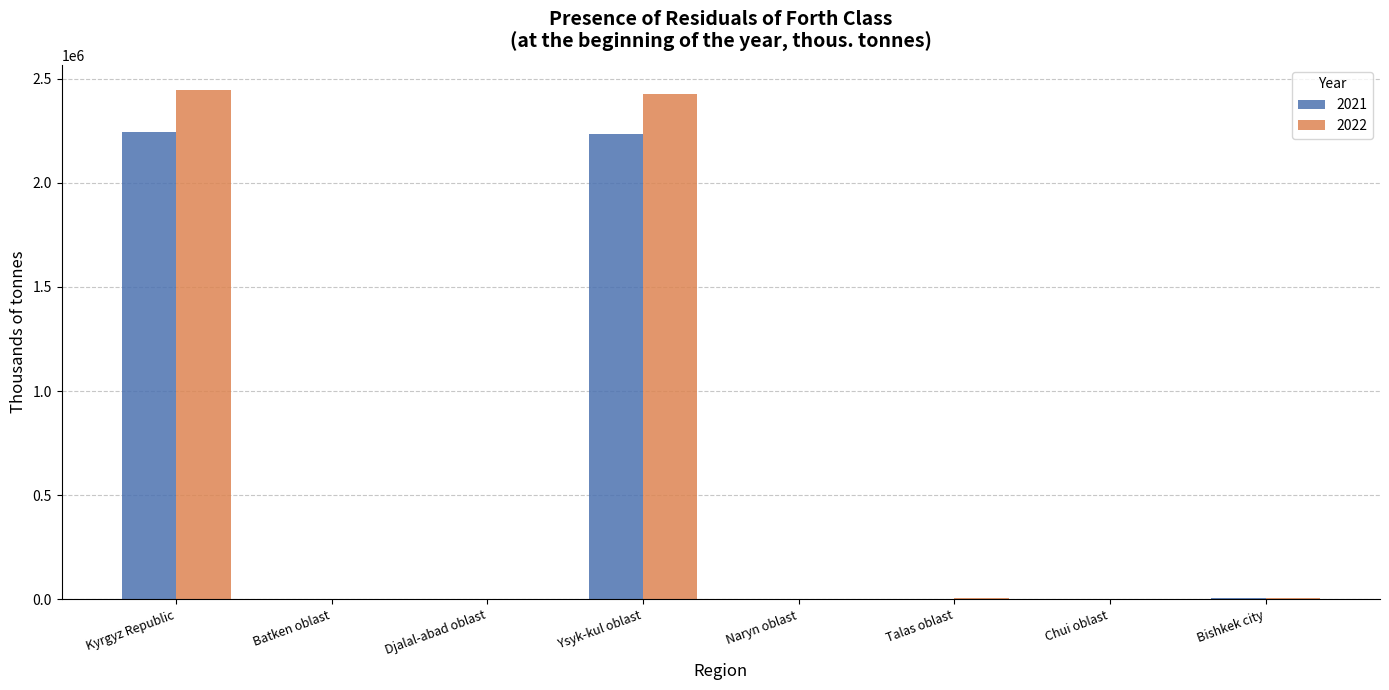

How many data points in 2022 are above 5394?

4